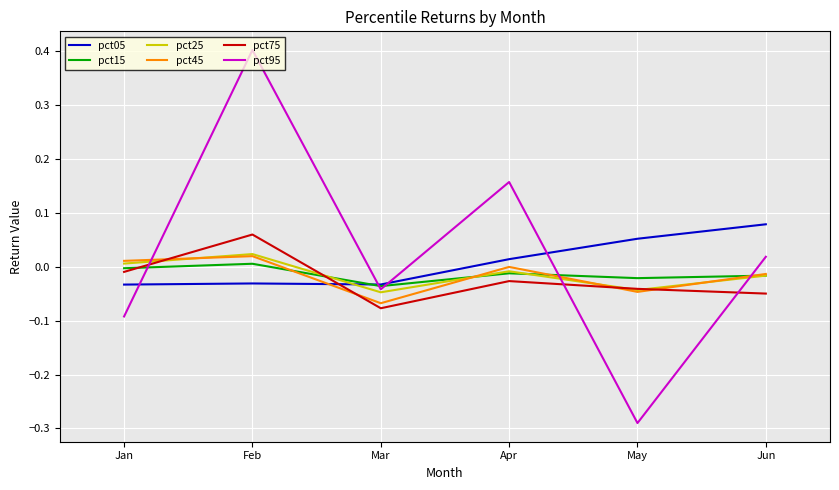

Which series has the widest spread of values?

pct95